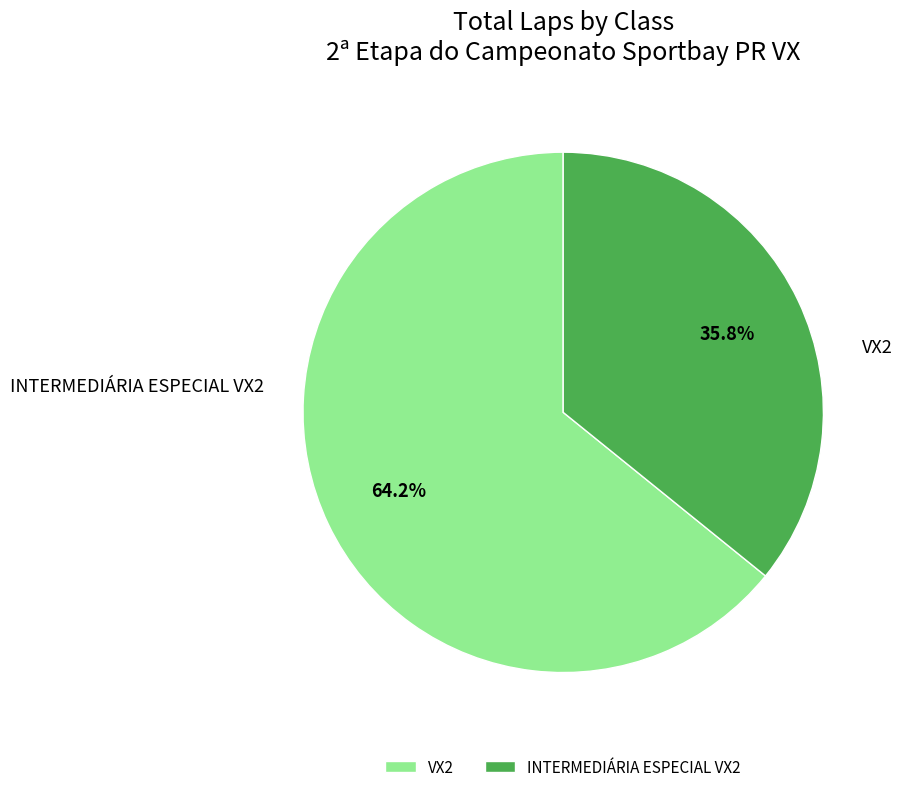

Which slice is the smallest?

INTERMEDIÁRIA ESPECIAL VX2